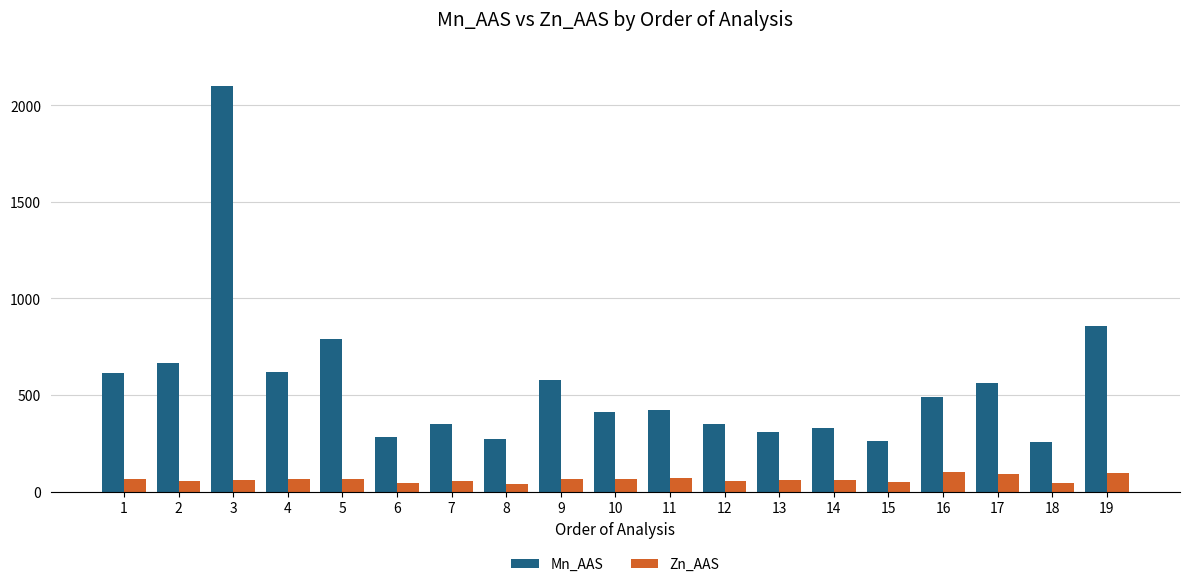

The value of Mn_AAS at 9 is 1010. True or false?

False